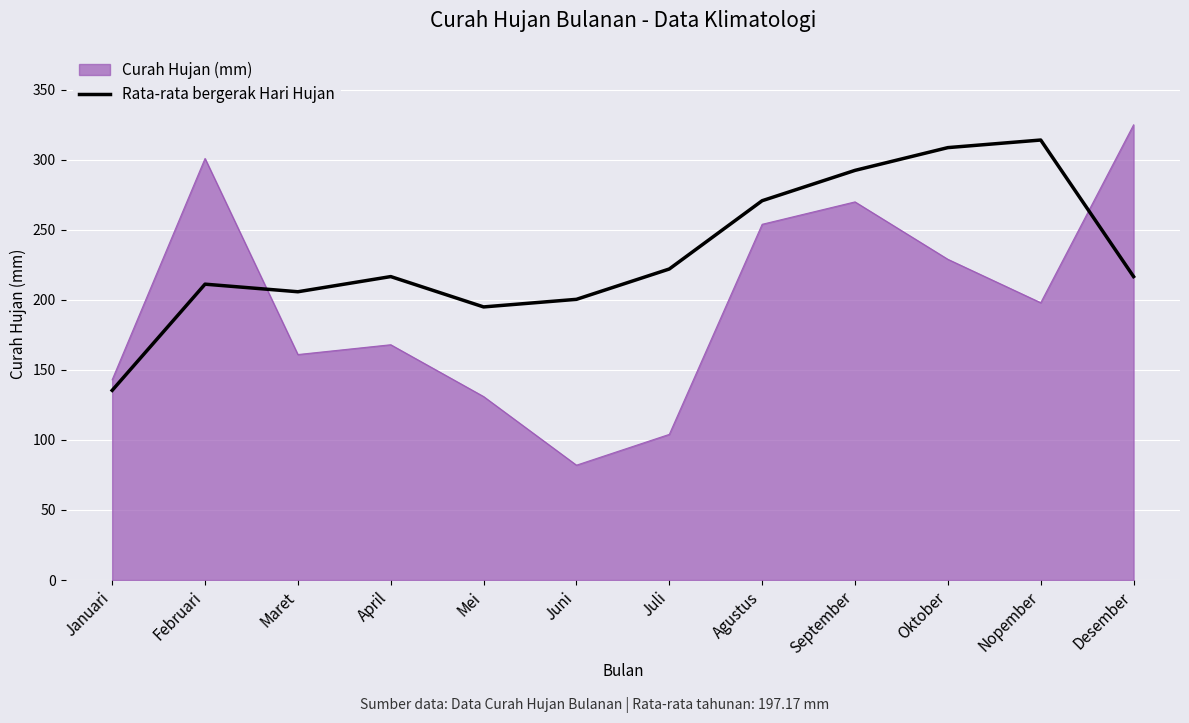

How many lines are shown in the chart?

2